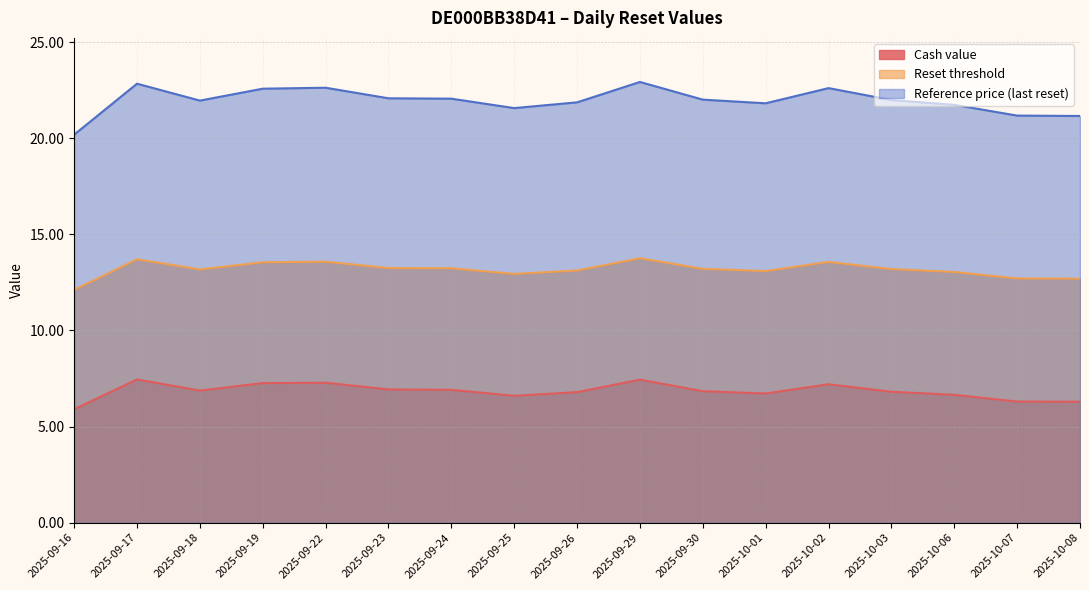

How many values in the Cash value series are below 6?

1